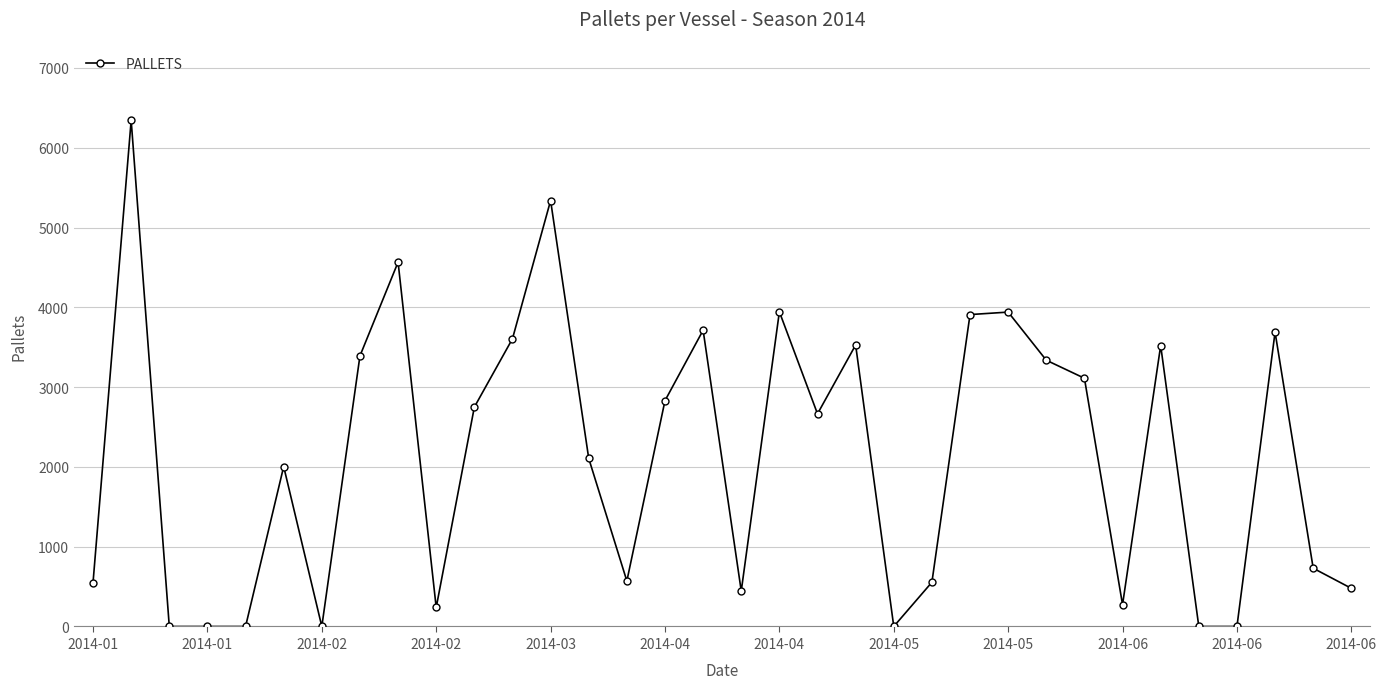

How many data points are less than 2665?

17